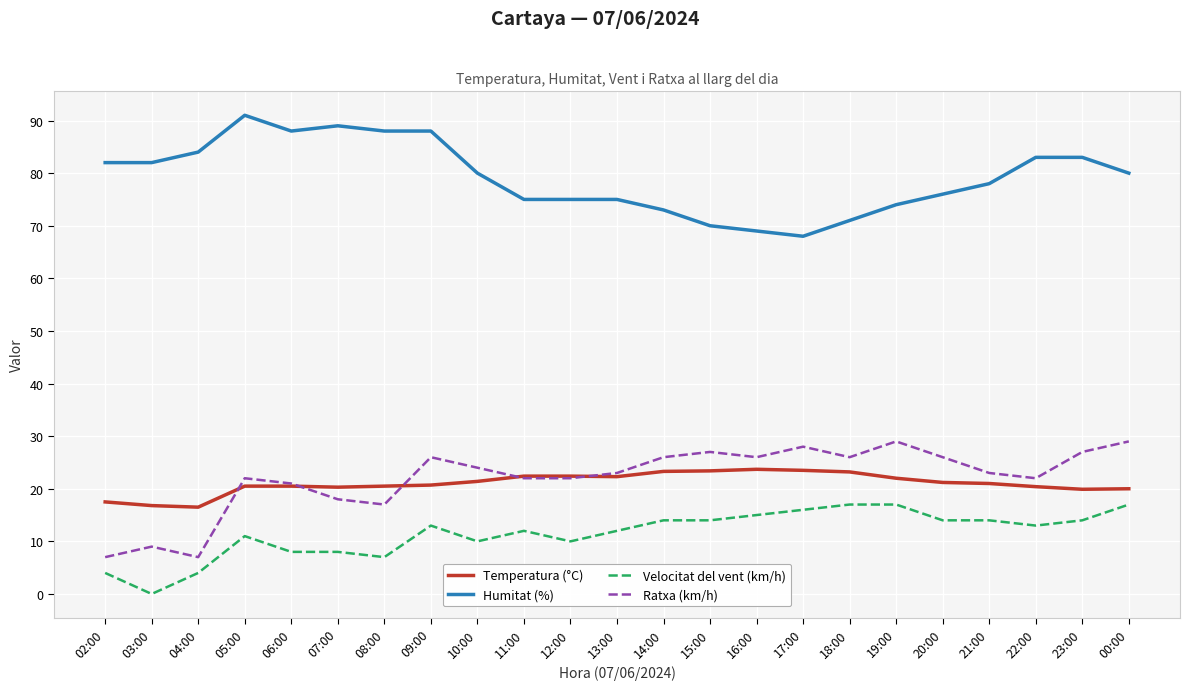

Rank the series by their maximum value, from lowest to highest.

Velocitat del vent (km/h), Temperatura (°C), Ratxa (km/h), Humitat (%)